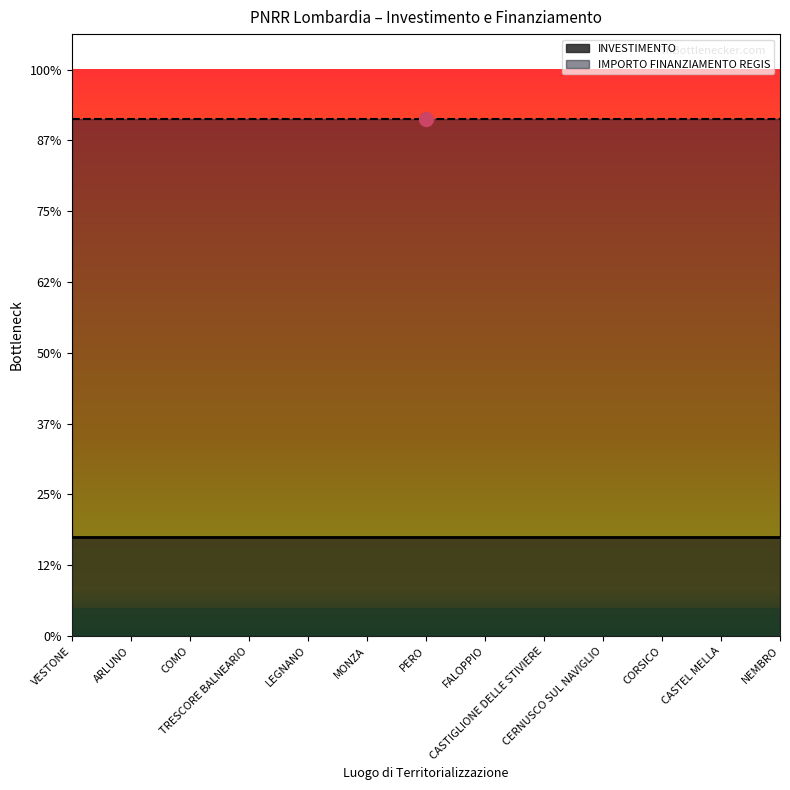

The value of INVESTIMENTO at CERNUSCO SUL NAVIGLIO is 1.4. True or false?

True